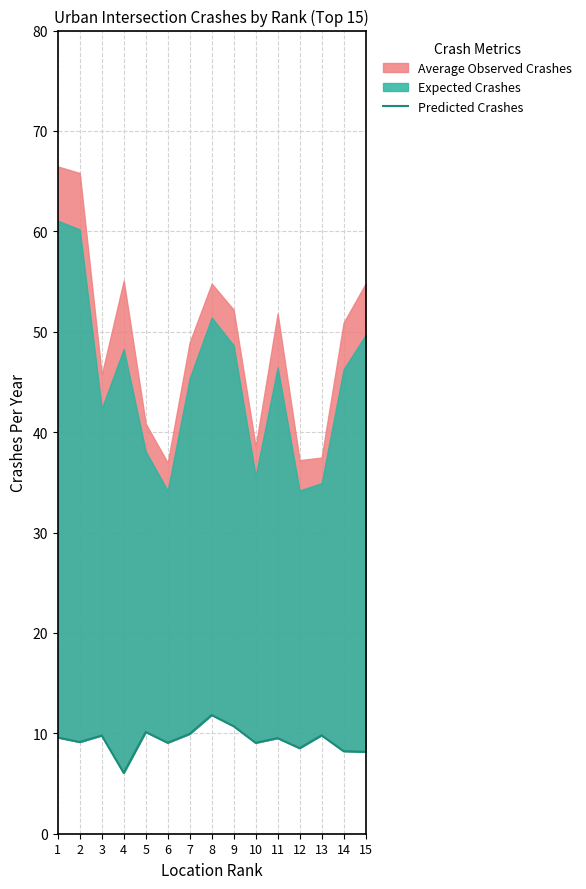

The value at 2 is 9.1. True or false?

True